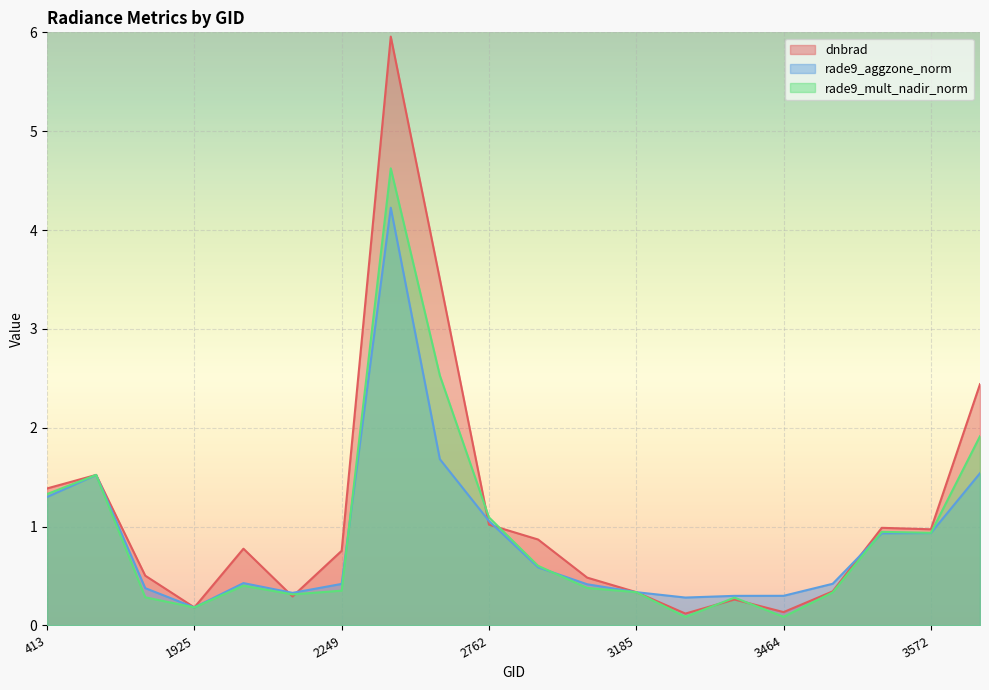

What is the difference between the maximum and minimum values in the dnbrad series?

5.8